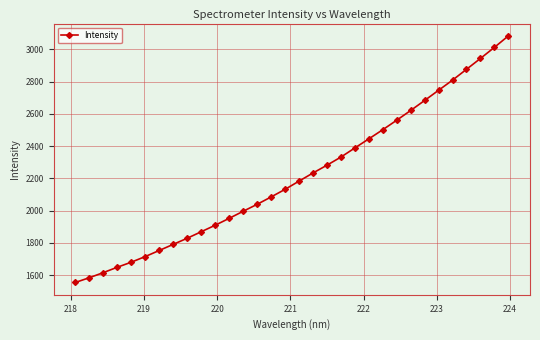

What is the value of the 29th point from the left?

2875.8